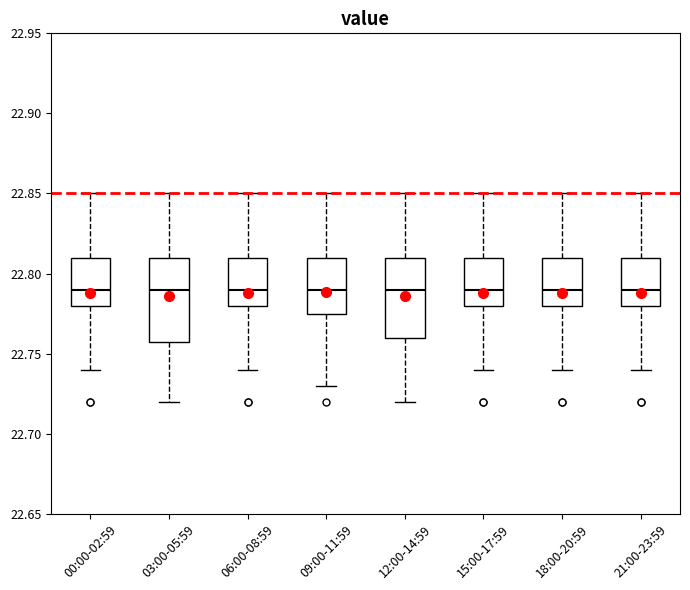

Reading left to right, read every box against the y-axis: the position of its median line, the range the box covers, and the ends of its whiskers. The values are not printed on the chart, so give them approximately, as read against the axis.

00:00-02:59: median 22.790, box 22.780 to 22.810, whiskers 22.740 to 22.850
03:00-05:59: median 22.790, box 22.760 to 22.810, whiskers 22.720 to 22.850
06:00-08:59: median 22.790, box 22.780 to 22.810, whiskers 22.740 to 22.850
09:00-11:59: median 22.790, box 22.775 to 22.810, whiskers 22.730 to 22.850
12:00-14:59: median 22.790, box 22.760 to 22.810, whiskers 22.720 to 22.850
15:00-17:59: median 22.790, box 22.780 to 22.810, whiskers 22.740 to 22.850
18:00-20:59: median 22.790, box 22.780 to 22.810, whiskers 22.740 to 22.850
21:00-23:59: median 22.790, box 22.780 to 22.810, whiskers 22.740 to 22.850